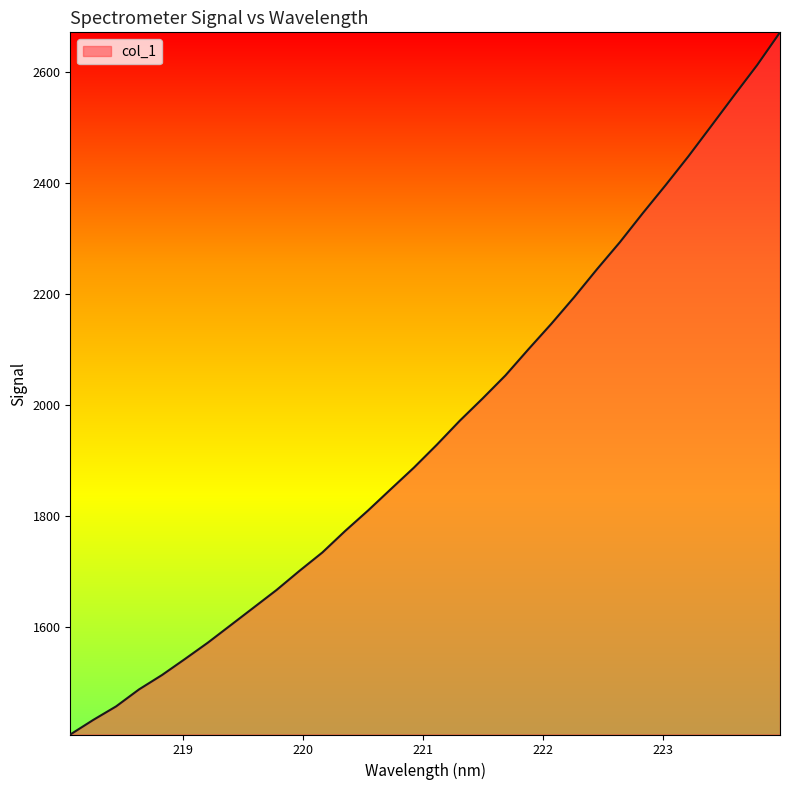

What is the maximum value shown in the chart?

2672.1